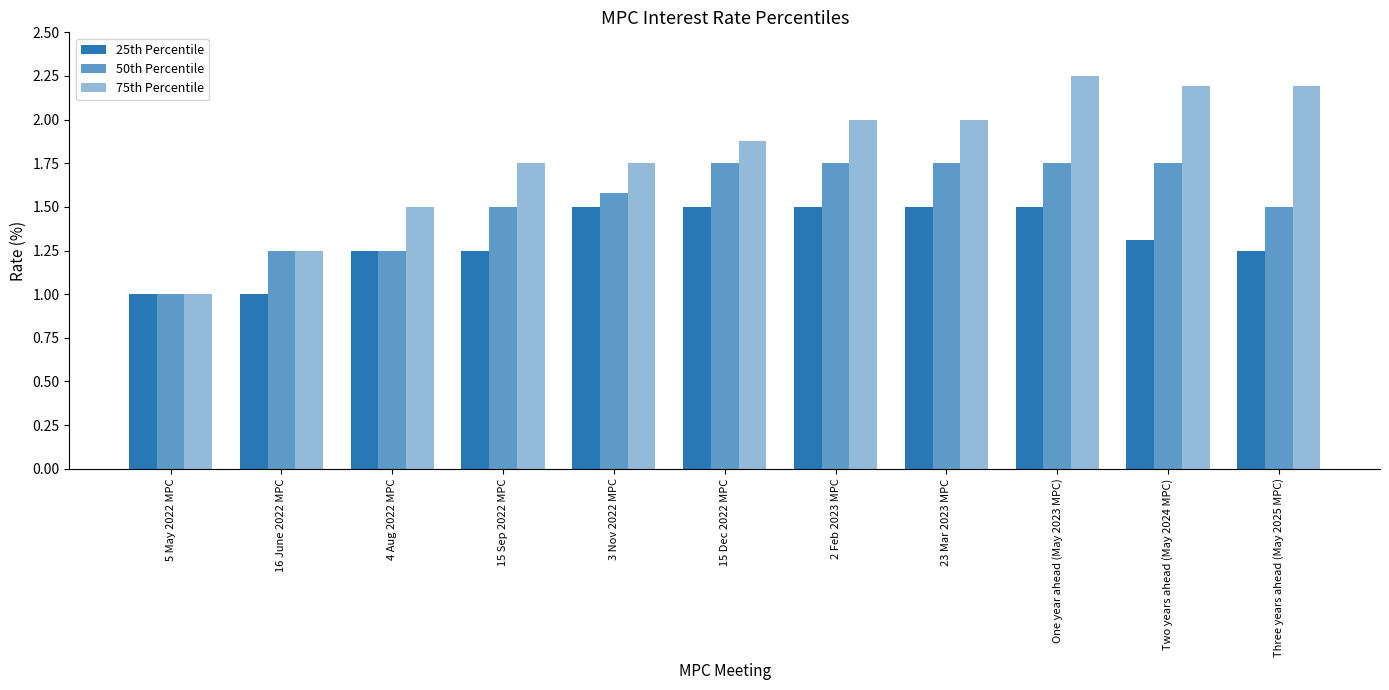

The 25th Percentile series shows 1.3 at Two years ahead (May 2024 MPC). True or false?

True